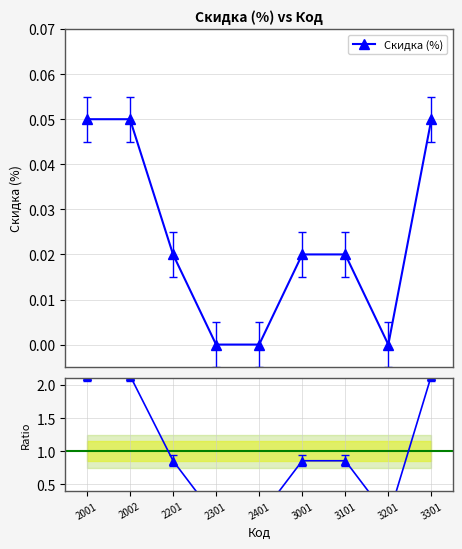

The chart shows a value of 1.2 at 3101. True or false?

False